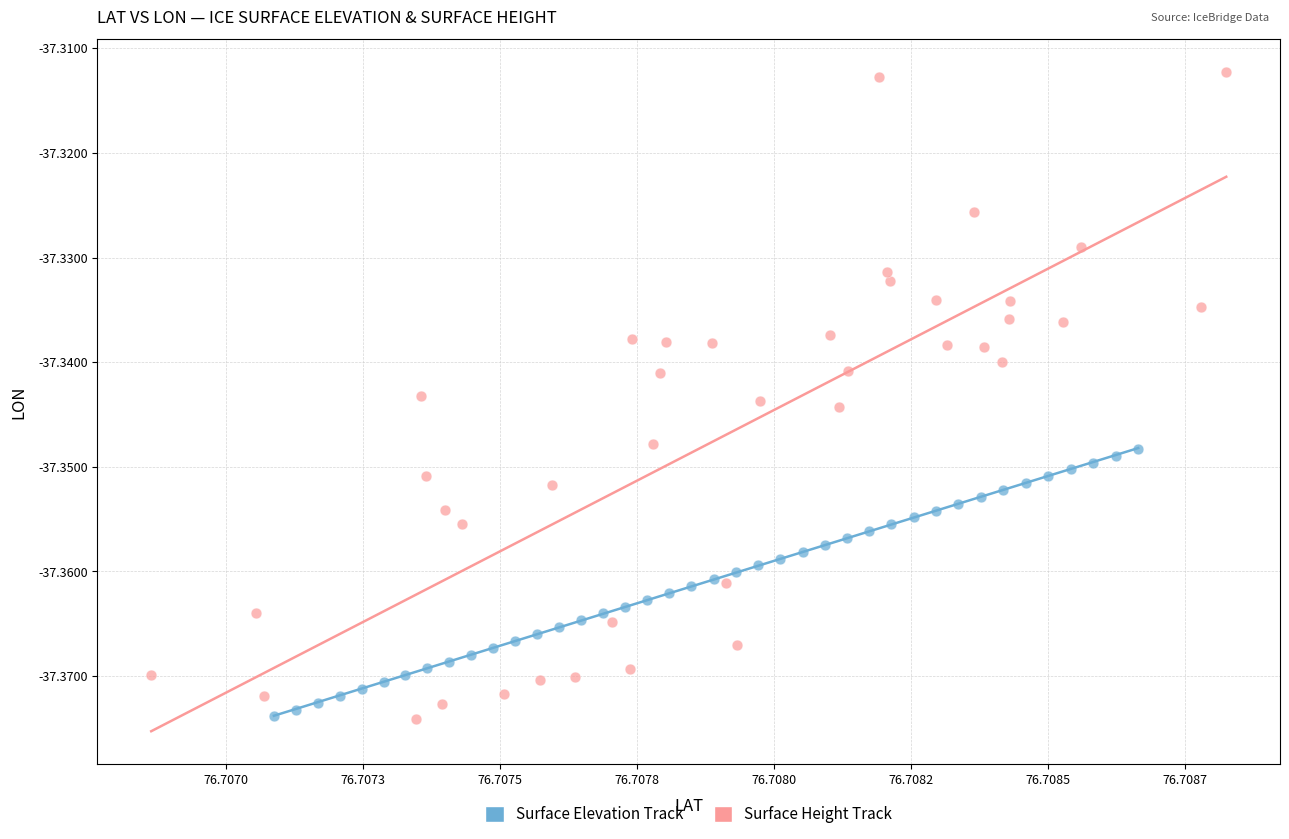

Which series has the widest spread of Y values?

Surface Height Track